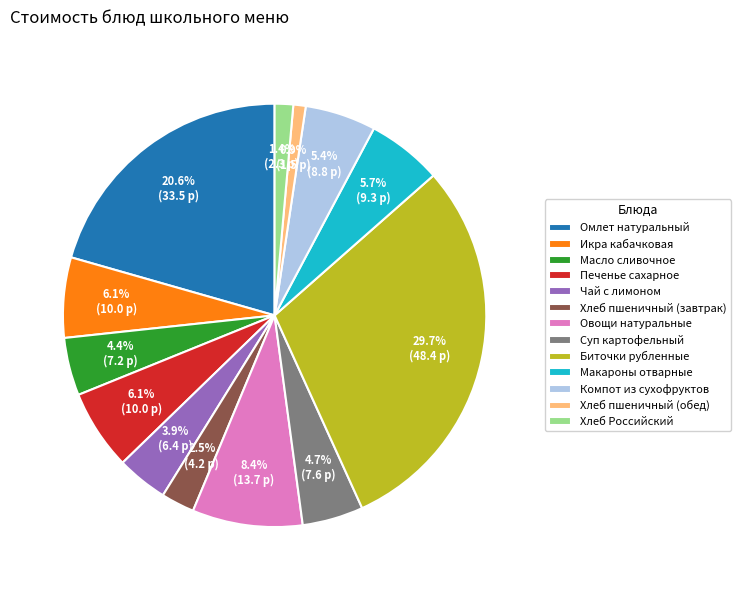

Do Омлет натуральный and Хлеб пшеничный (завтрак) together represent more than half of the pie?

No